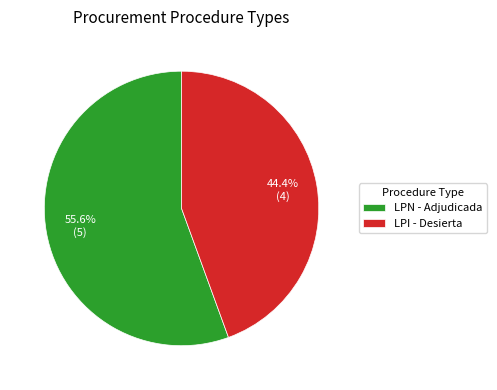

To the nearest percent, what portion does LPI - Desierta represent?

44%